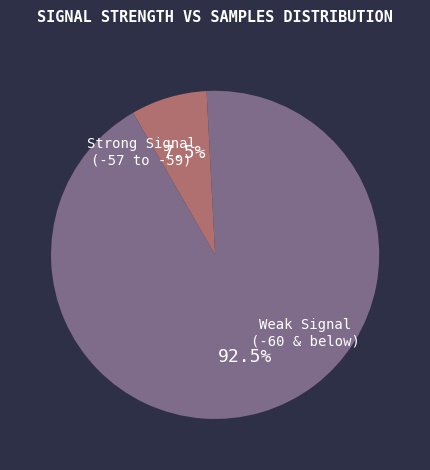

Is there any slice that represents more than half of the pie?

Yes